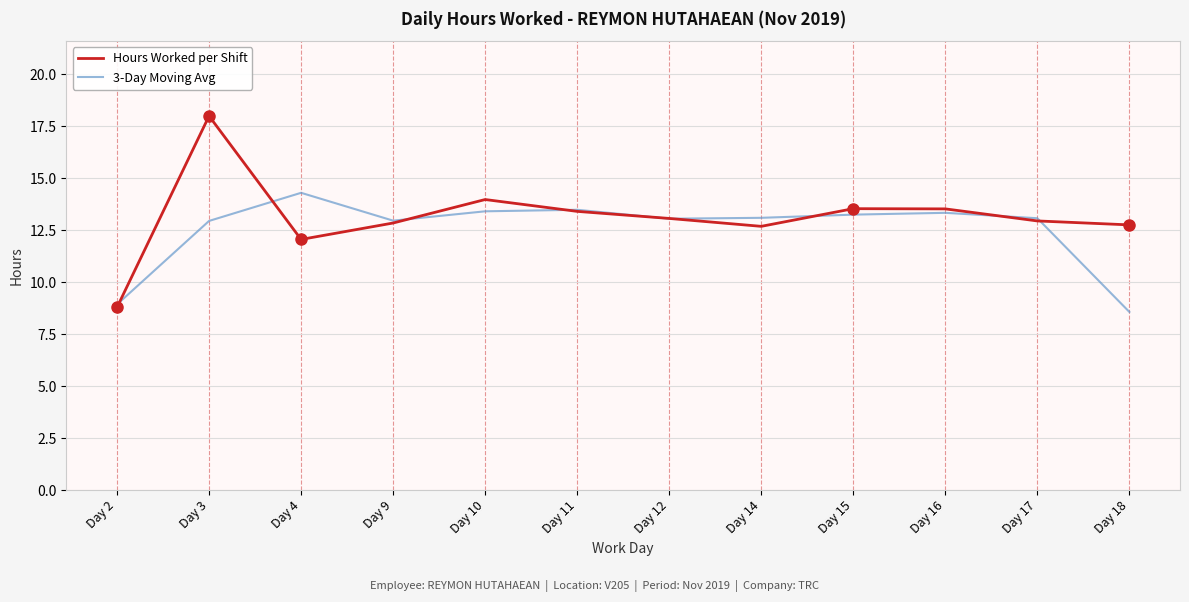

List the series in order of their overall mean, highest first.

Hours Worked per Shift, 3-Day Moving Avg